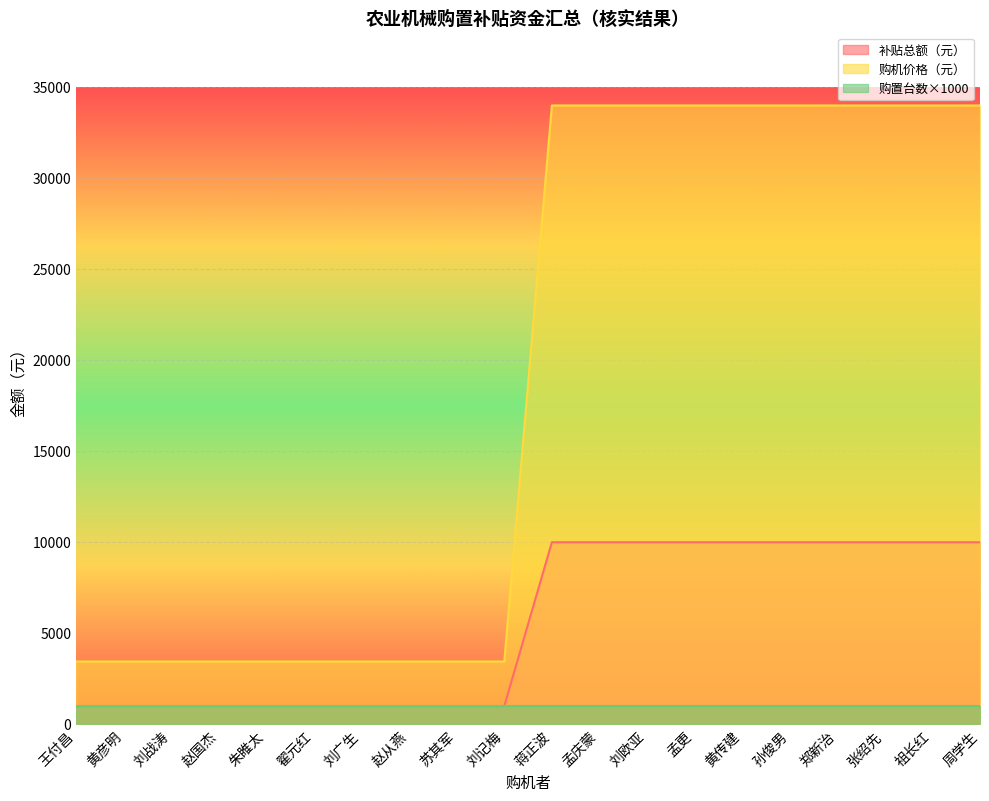

True or false: 补贴总额（元） has a value of 1000 at 刘战涛.

True